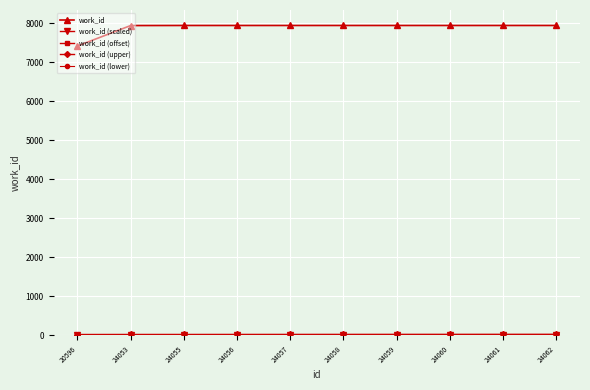

Which series has the widest spread of values?

work_id